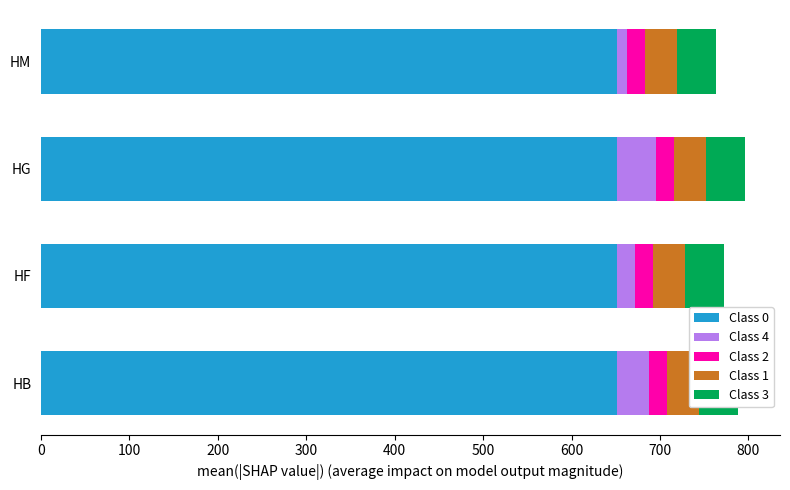

Reading left to right, list all the values displayed in this chart.

Class 0: 0=0.6	100=0.6	200=0.6	300=0.6
Class 4: 0=36.0	100=20.0	200=44.0	300=11.0
Class 2: 0=0.6	100=0.6	200=0.6	300=0.6
Class 1: 0=0.6	100=0.6	200=0.6	300=0.6
Class 3: 0=0.6	100=0.6	200=0.6	300=0.6